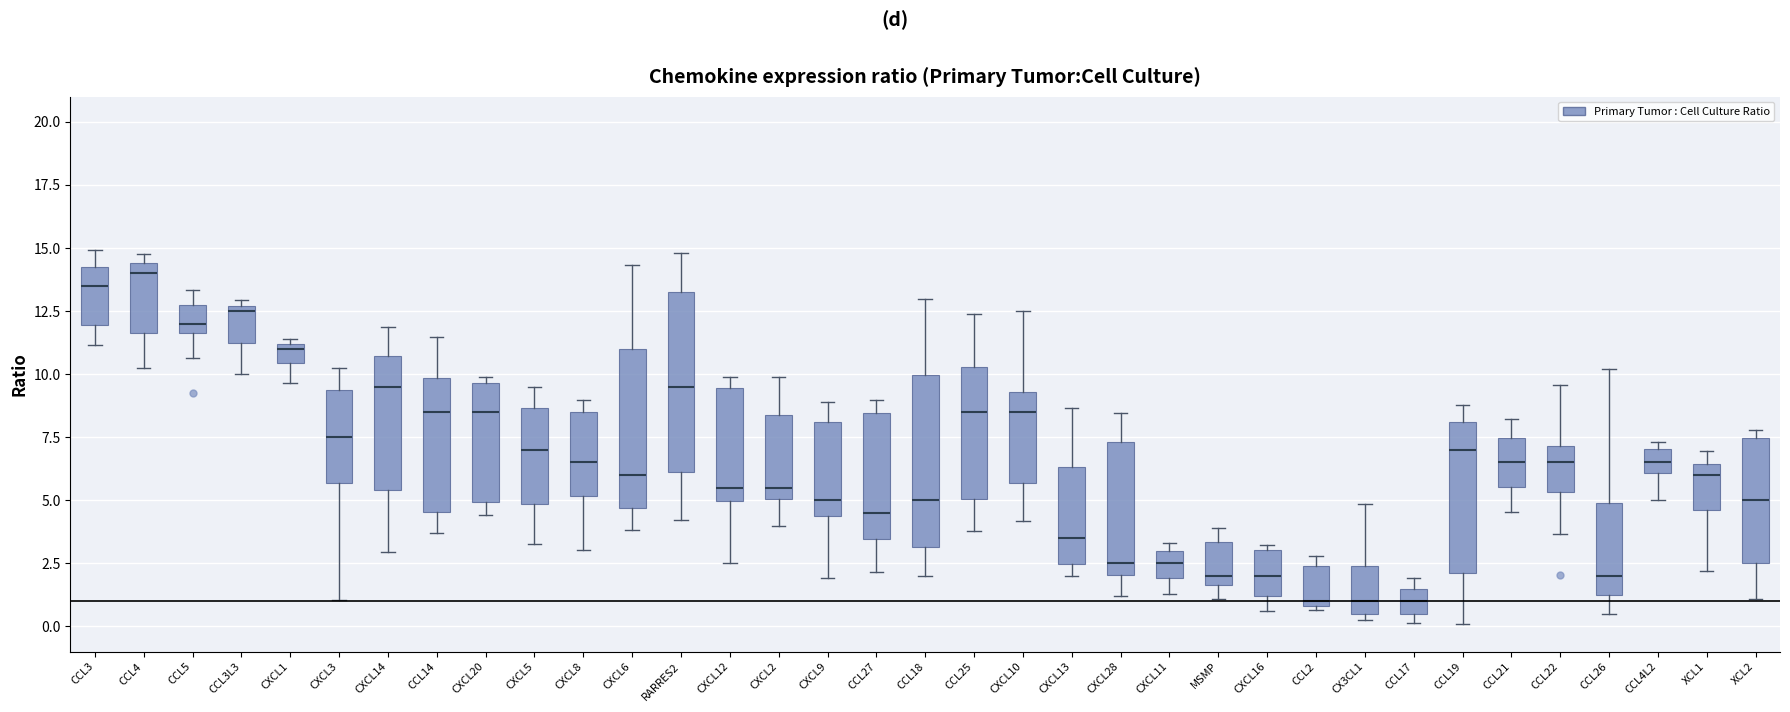

Where does the upper whisker of the box for CCL5 end on the y-axis? The values are not printed on the chart, so give them approximately, as read against the axis.

13.5